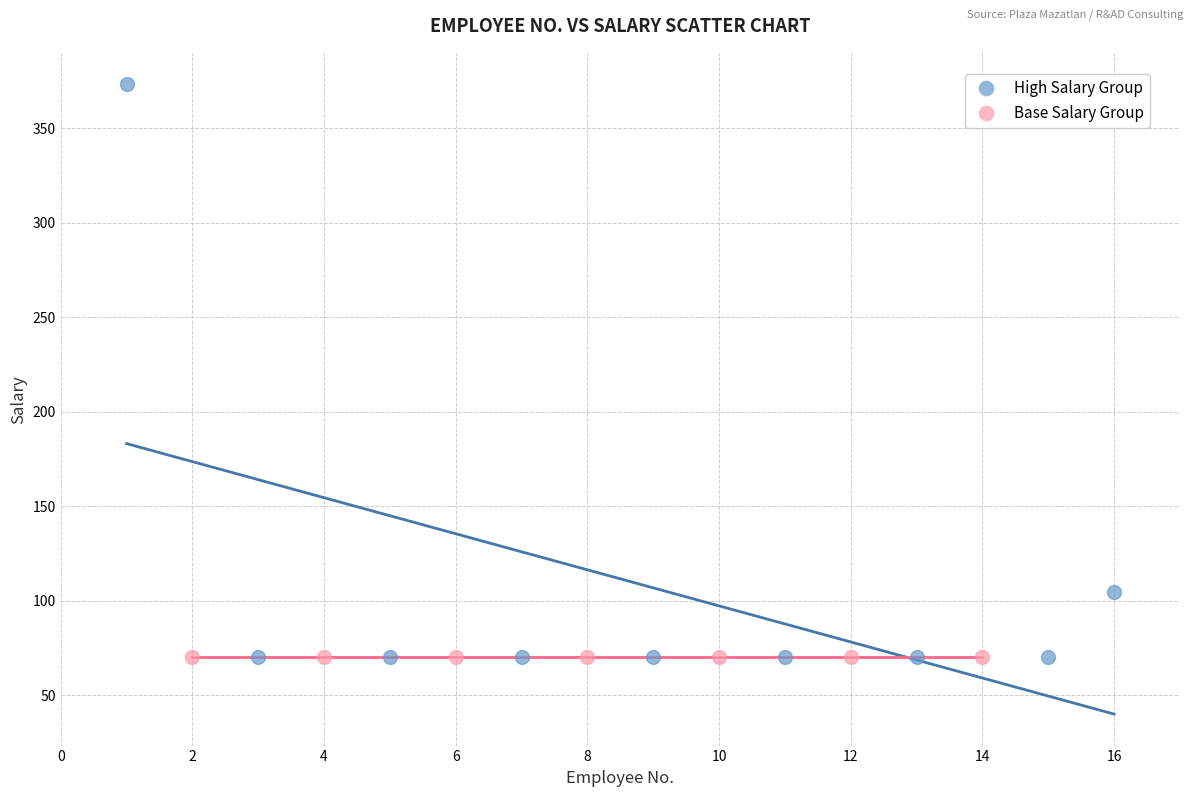

Which series has the widest spread of Y values?

High Salary Group